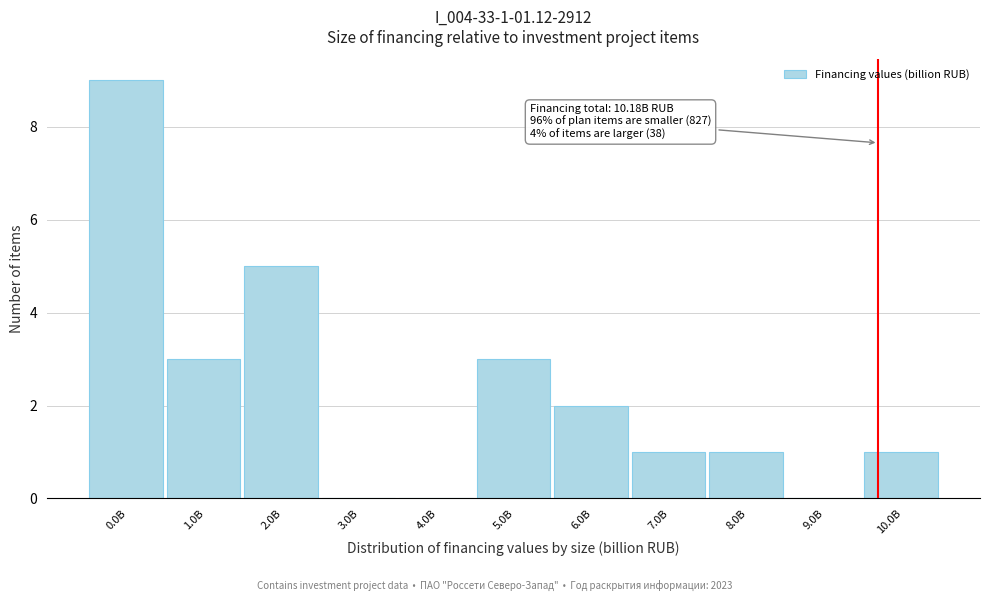

Reading left to right, list all the values displayed in this chart.

0.0B=9	1.0B=3	2.0B=5	3.0B=0	4.0B=0	5.0B=3	6.0B=2	7.0B=1	8.0B=1	9.0B=0	10.0B=1